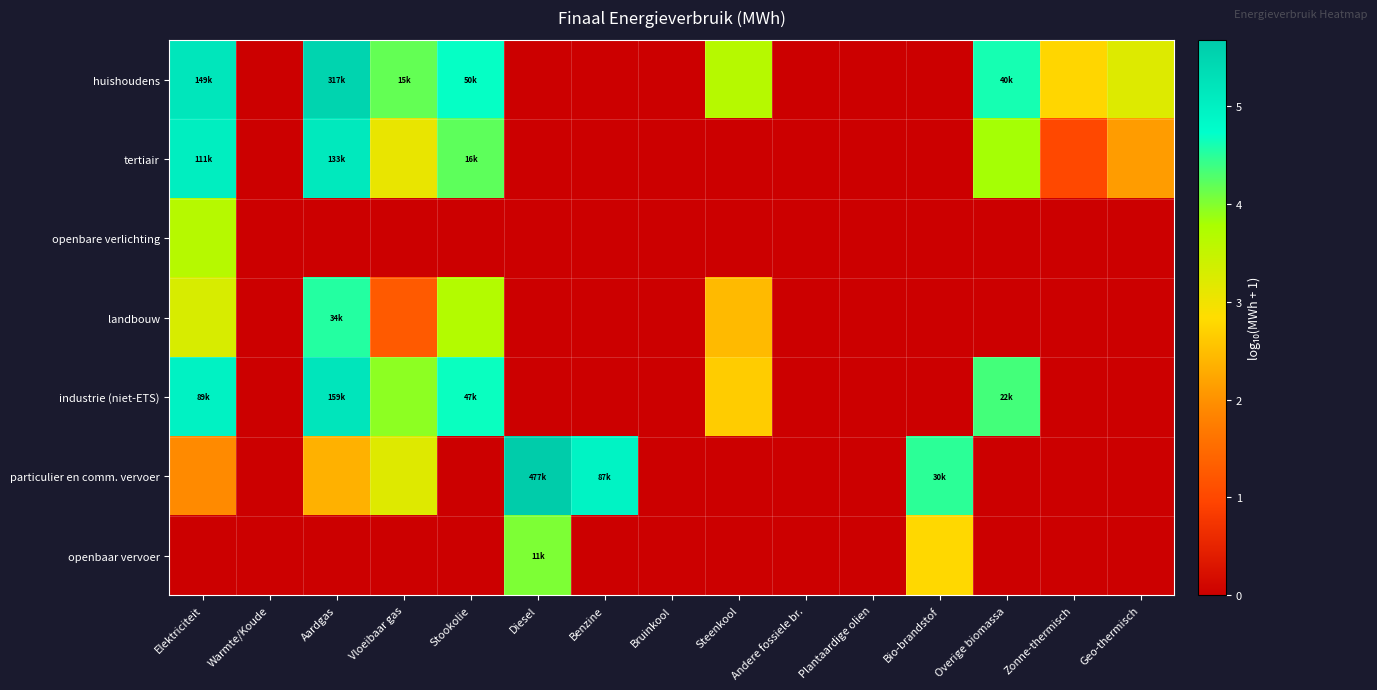

Which series has the largest total across all categories?

huishoudens